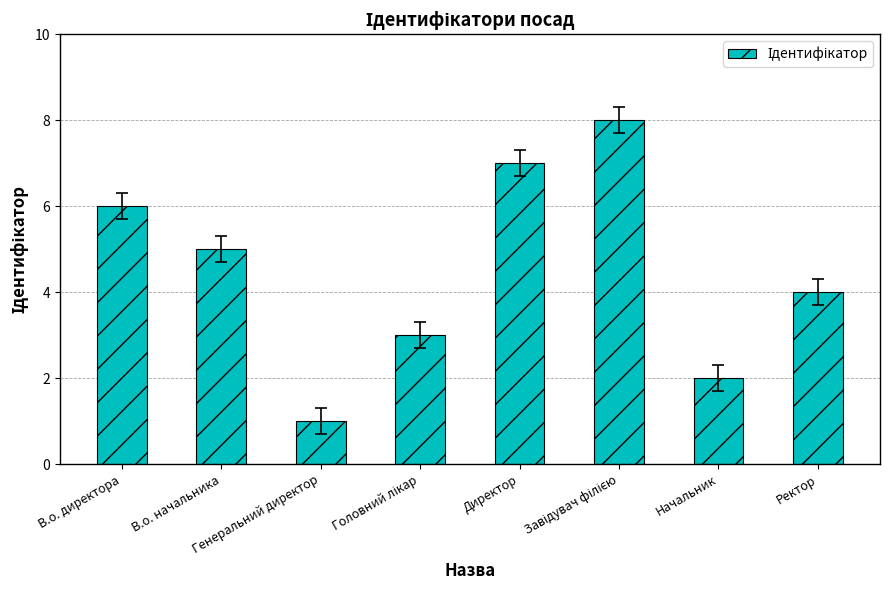

Approximately how many times larger is the value at В.о. директора compared to В.о. начальника?

1.2